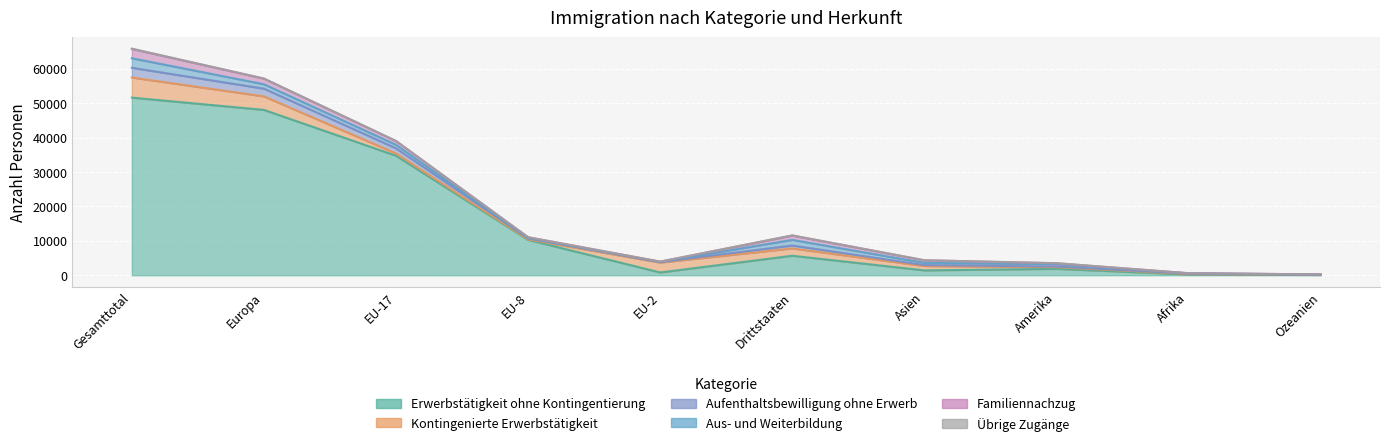

True or false: Übrige Zugänge and Erwerbstätigkeit ohne Kontingentierung intersect in this chart.

False